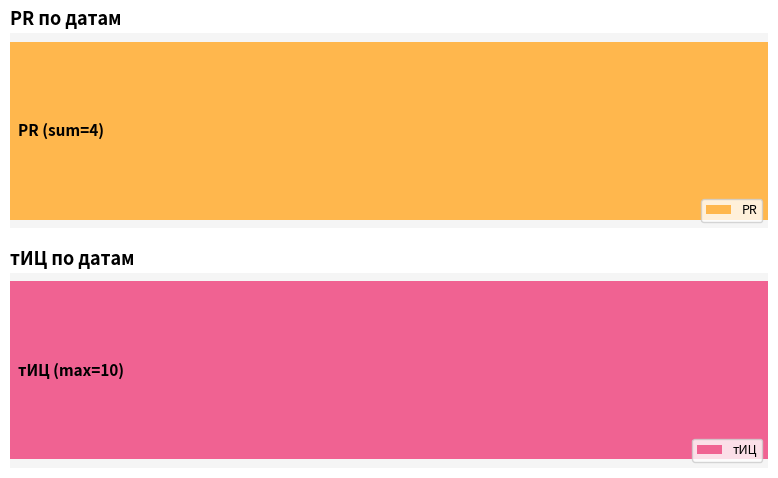

Reading left to right, extract all data points from this chart.

2016-04-22=0	2013-12-12=0	2012-08-02=0	2011-11-09=0	2011-10-12=0	2011-08-03=10	2010-09-29=0